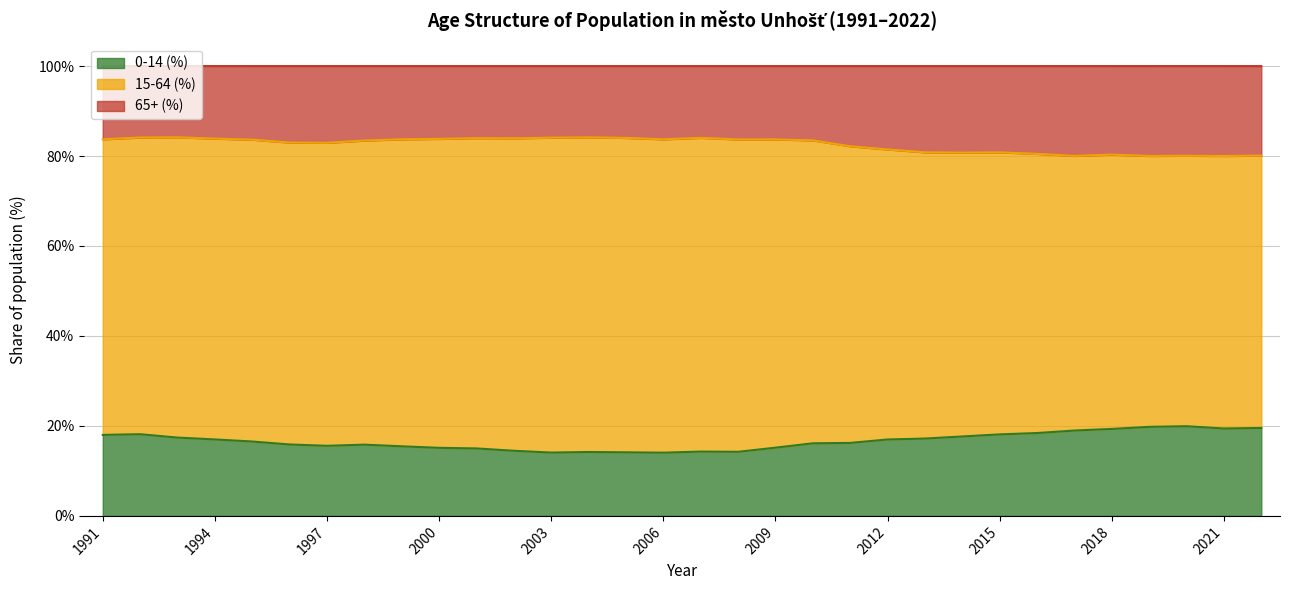

Is it true that 0-14 (%) equals 19.4 at 2021?

True